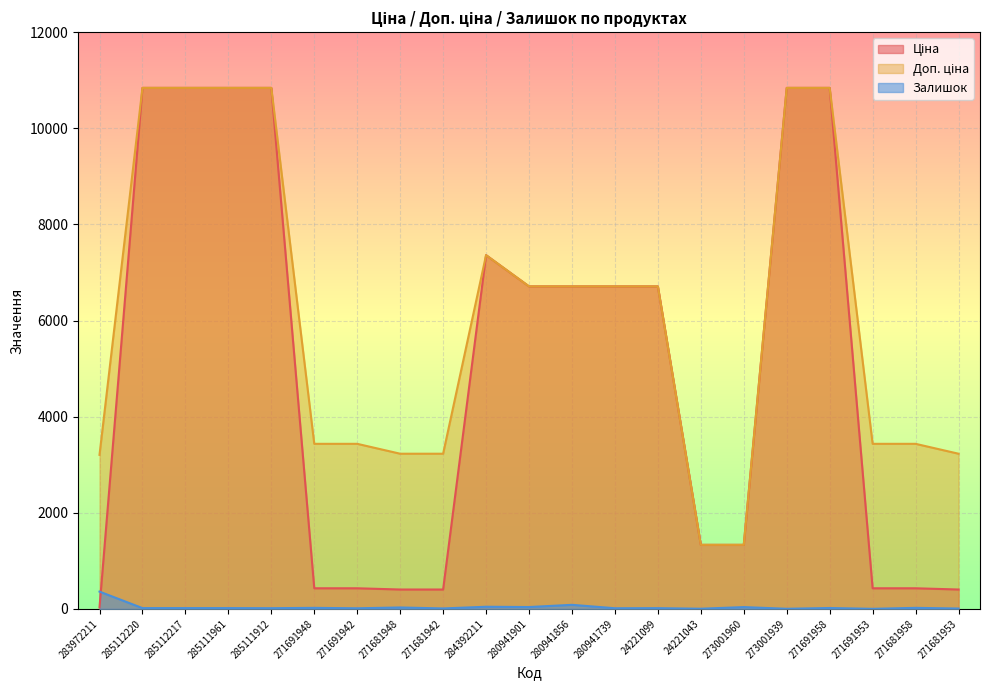

What position from the right is 285112217?

19